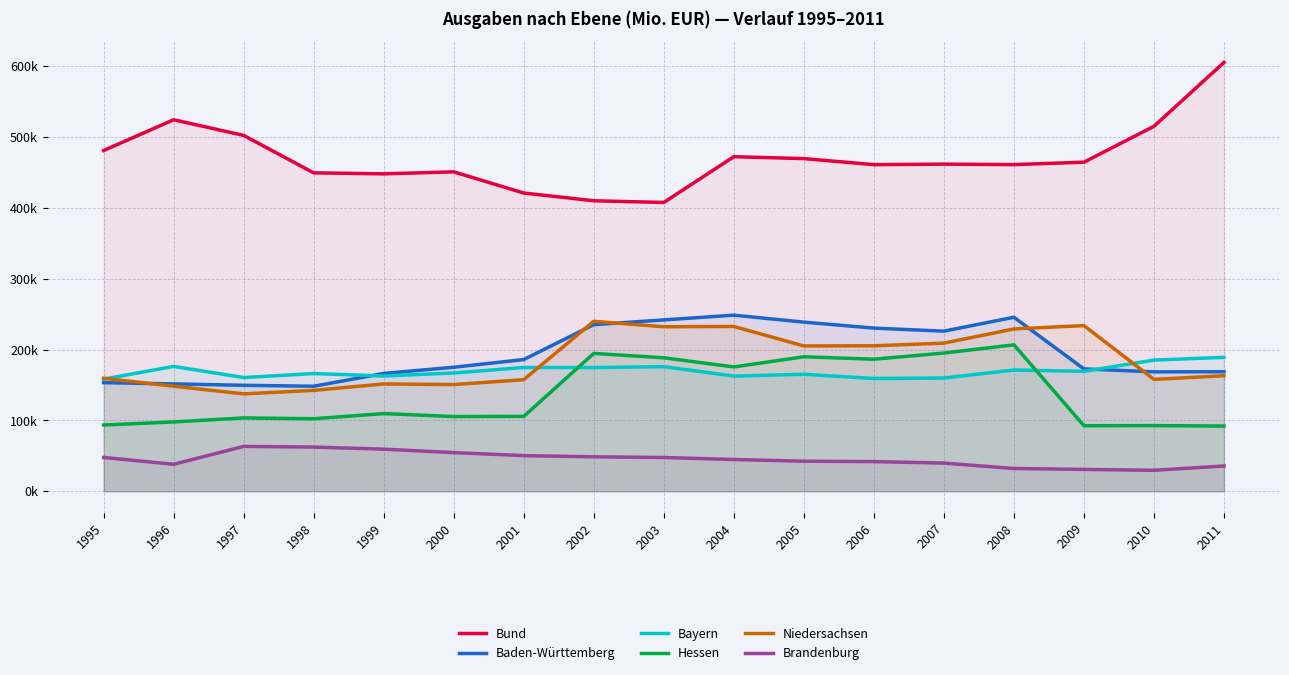

Reading left to right, extract all data points from this chart.

Bund: 1995=481040.8	1996=524459.7	1997=502404.6	1998=449505.3	1999=448116.1	2000=450930.0	2001=421031.0	2002=410130.0	2003=407707.0	2004=472320.0	2005=469642.0	2006=461075.0	2007=461829.0	2008=461162.0	2009=464565.0	2010=515240.0	2011=605406.0
Baden-Württemberg: 1995=153320.1	1996=151625.1	1997=149603.5	1998=148276.2	1999=166372.8	2000=175081.0	2001=185943.0	2002=235228.0	2003=241916.0	2004=248619.0	2005=238779.0	2006=230344.0	2007=226024.0	2008=245676.0	2009=172758.0	2010=168600.0	2011=168750.0
Bayern: 1995=158301.1	1996=176282.2	1997=160564.1	1998=166175.5	1999=162759.0	2000=166999.0	2001=174790.0	2002=174638.0	2003=175965.0	2004=162614.0	2005=165196.0	2006=159184.0	2007=159920.0	2008=171163.0	2009=169307.0	2010=185181.0	2011=189081.0
Hessen: 1995=93548.0	1996=97894.5	1997=103525.9	1998=102391.3	1999=109685.4	2000=105491.0	2001=105720.0	2002=194651.0	2003=188439.0	2004=175507.0	2005=189893.0	2006=186436.0	2007=195128.0	2008=206733.0	2009=92591.0	2010=92730.0	2011=92072.0
Niedersachsen: 1995=159542.0	1996=148331.9	1997=137513.0	1998=142426.5	1999=151509.1	2000=150628.0	2001=157543.0	2002=239968.0	2003=232252.0	2004=232665.0	2005=205179.0	2006=205393.0	2007=209118.0	2008=229176.0	2009=233884.0	2010=157960.0	2011=163147.0
Brandenburg: 1995=47751.1	1996=38119.9	1997=63345.0	1998=62412.4	1999=59463.2	2000=54585.0	2001=50326.0	2002=48651.0	2003=47696.0	2004=44843.0	2005=42463.0	2006=41881.0	2007=39797.0	2008=32172.0	2009=30872.0	2010=29620.0	2011=35708.0